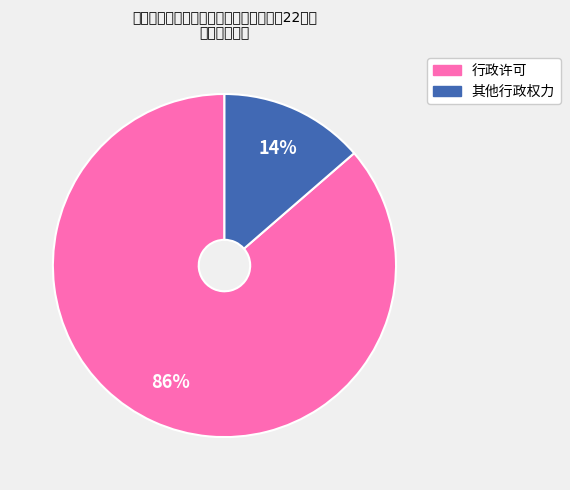

True or false: 其他行政权力 accounts for 3% of the total.

False